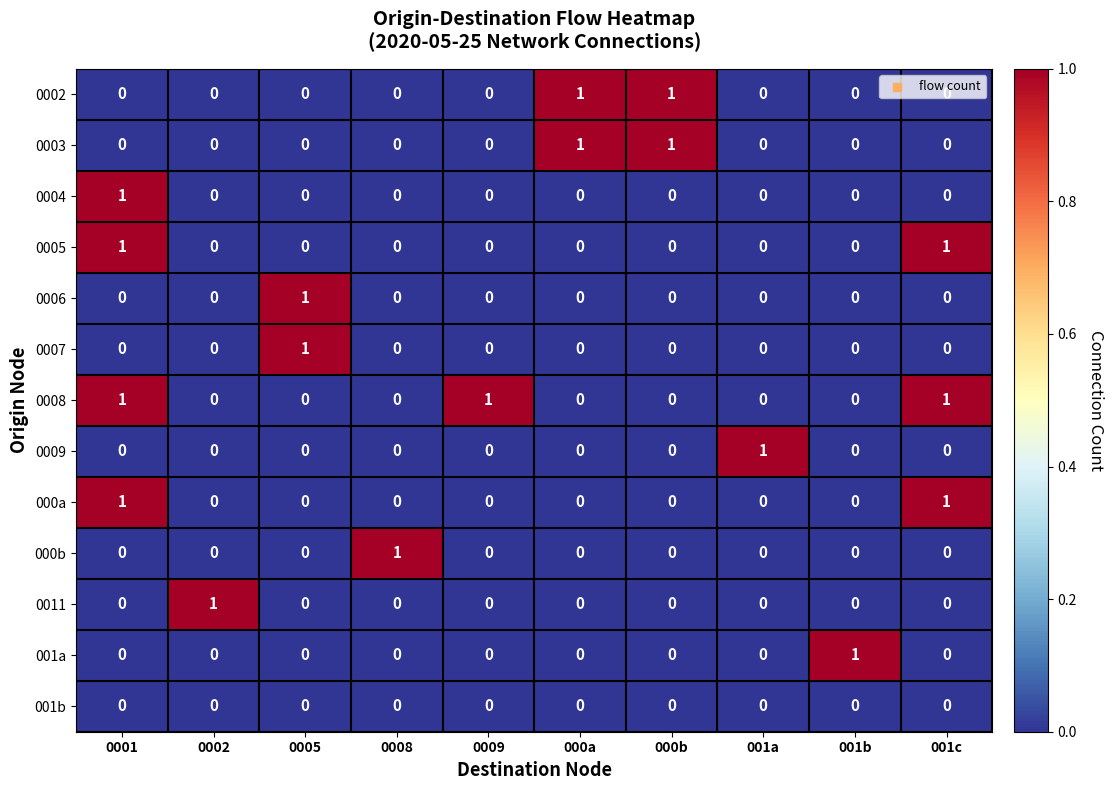

At how many categories does at least one series exceed 0?

10